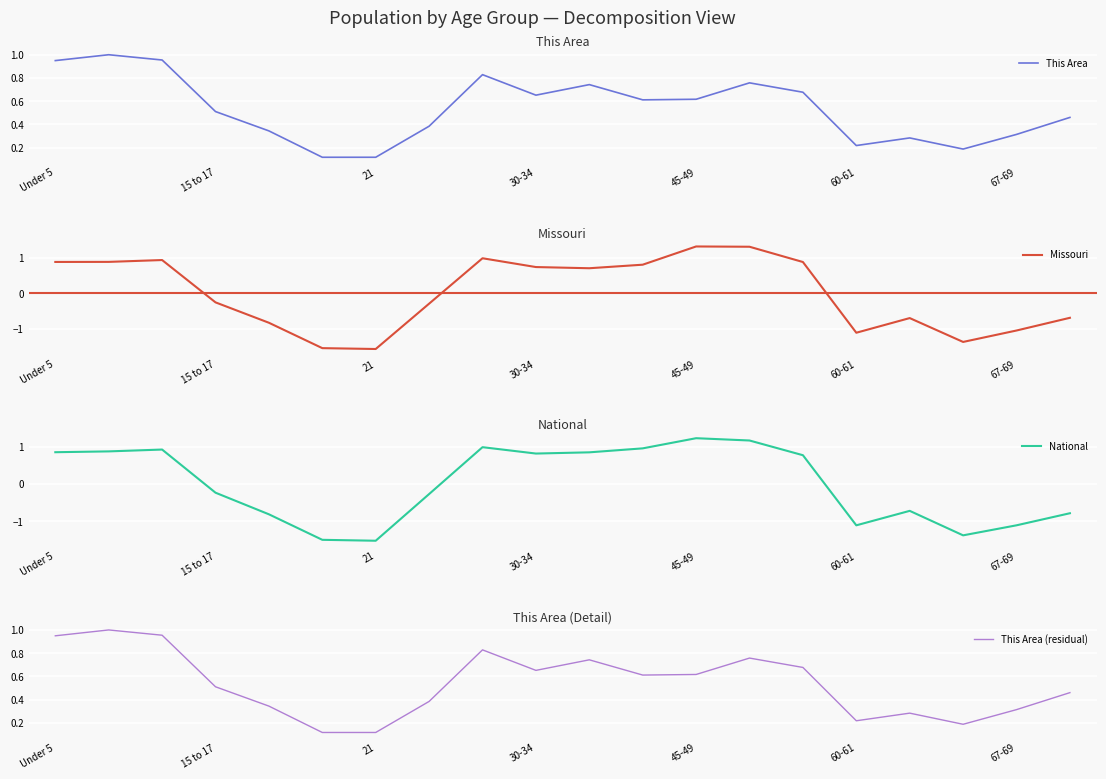

Is this an area chart (filled region under the line)?

No